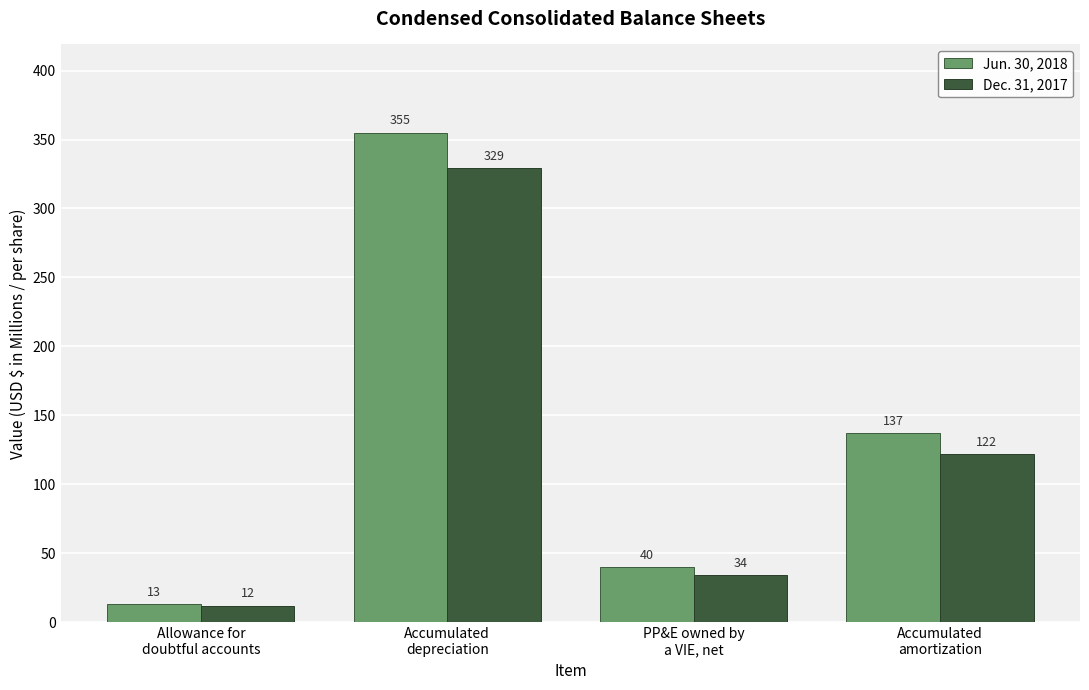

What is the minimum value for Dec. 31, 2017?

12